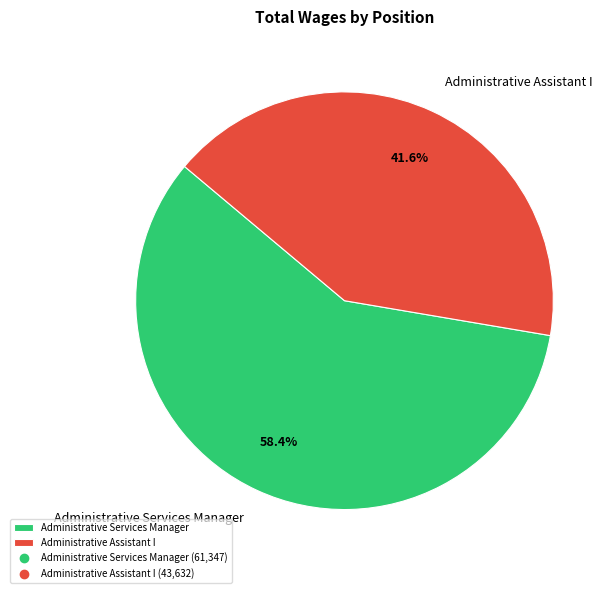

Is Administrative Services Manager the majority of the pie?

Yes